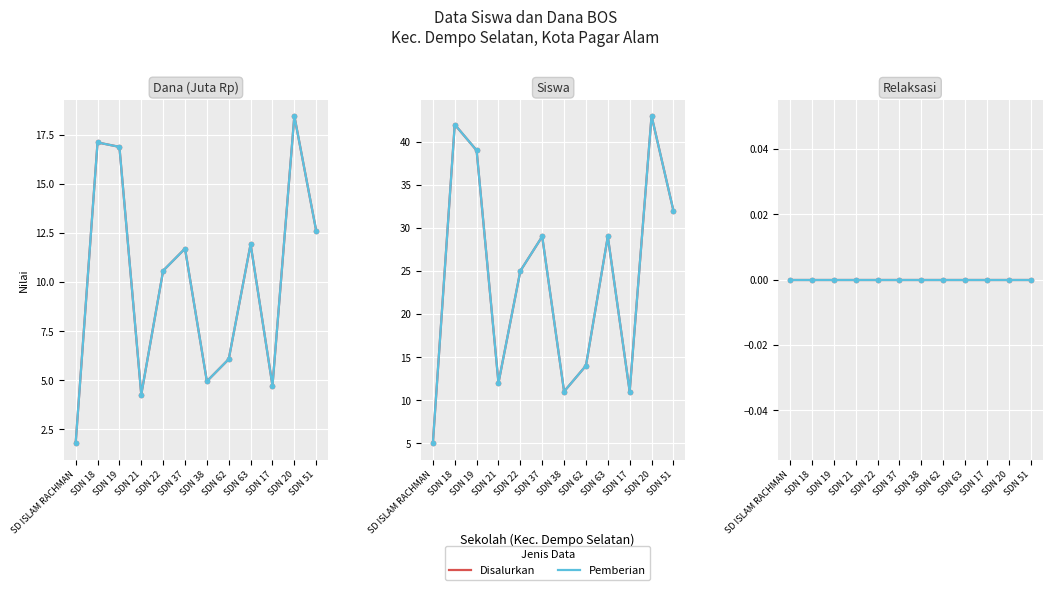

Does the chart display data point markers on the line(s)?

Yes